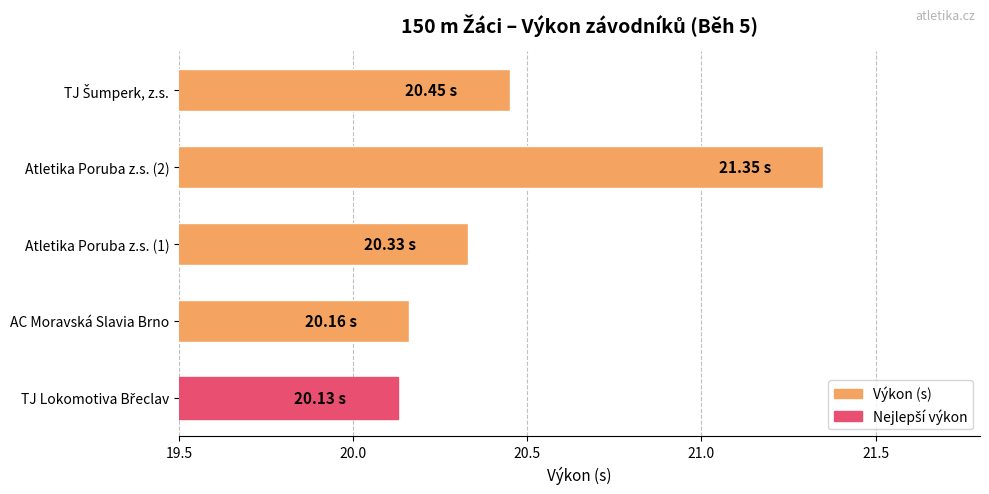

What is the average value?

20.5